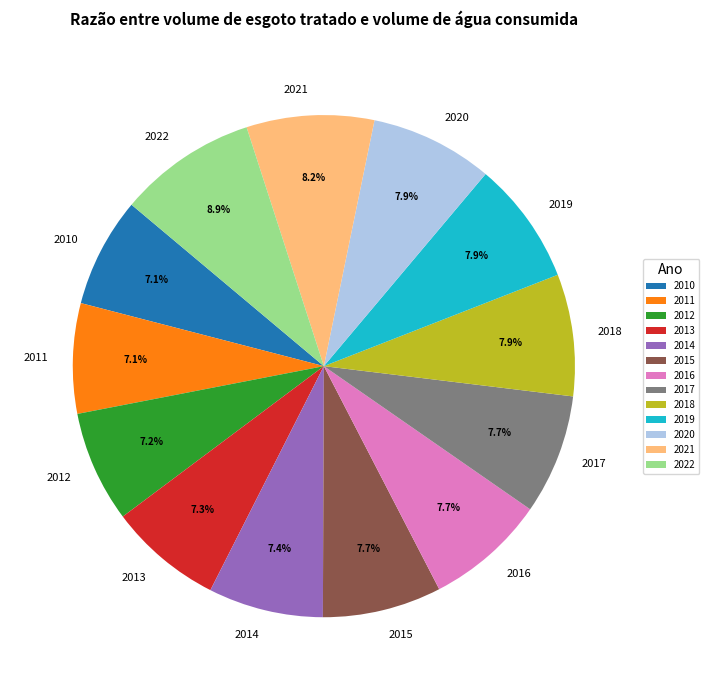

Which category has the biggest portion of the pie?

2022